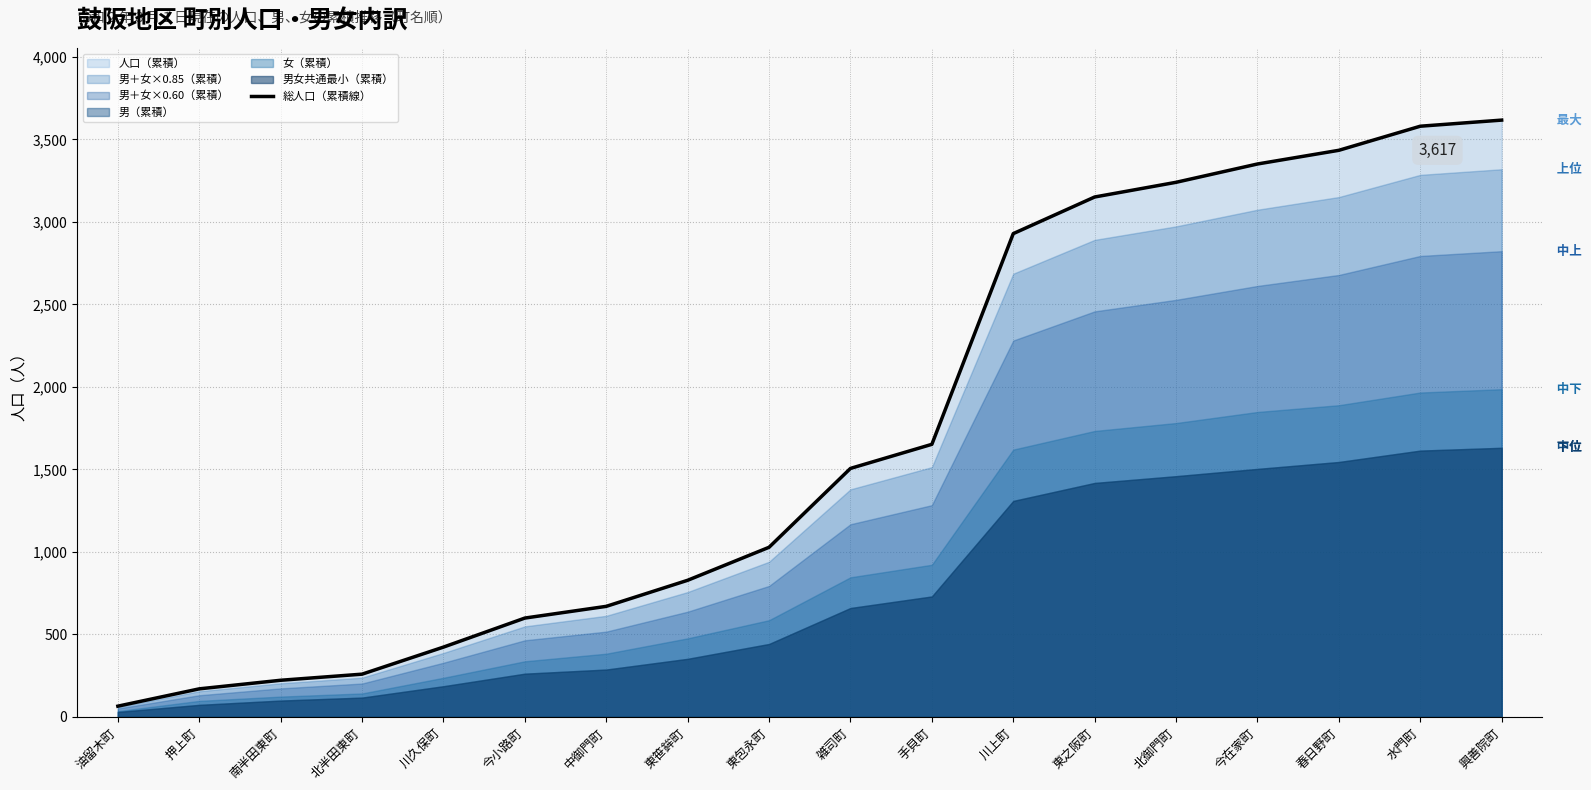

Rank the categories by value from highest to lowest.

興善院町, 水門町, 春日野町, 今在家町, 北御門町, 東之阪町, 川上町, 手貝町, 雑司町, 東包永町, 東笹鉾町, 中御門町, 今小路町, 川久保町, 北半田東町, 南半田東町, 押上町, 油留木町